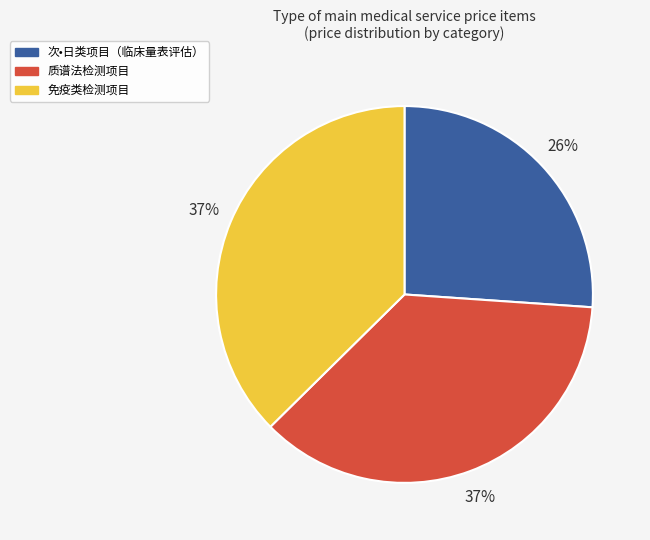

To the nearest percent, what is the average slice percentage?

33%